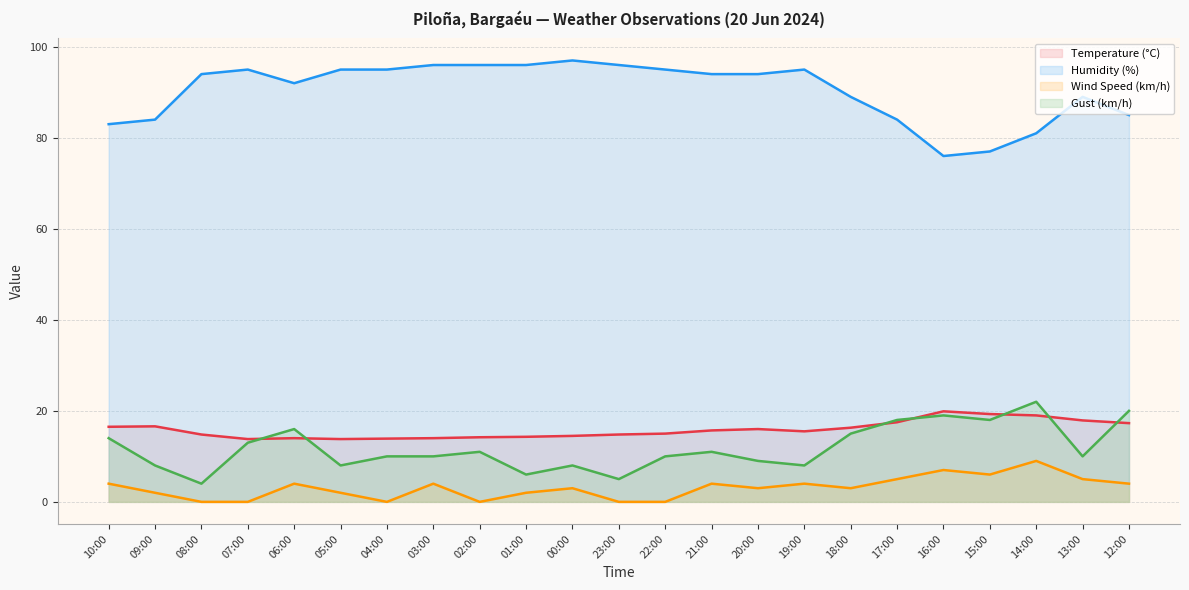

Is the value of Humidity (%) at 05:00 greater than the value of Gust (km/h) at 05:00?

Yes